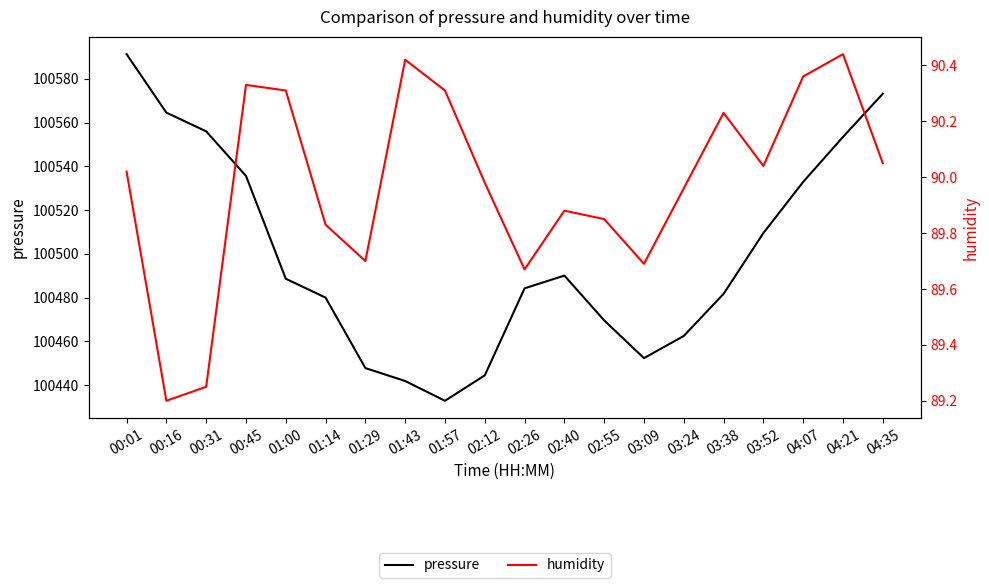

Reading left to right, transcribe all the data shown in this chart.

pressure: 100591.2	100564.5	100556.0	100535.6	100488.7	100480.0	100447.8	100441.9	100432.9	100444.5	100484.3	100490.1	100469.6	100452.4	100462.5	100481.8	100509.5	100532.9	100553.4	100573.2
humidity: 90.0	89.2	89.2	90.3	90.3	89.8	89.7	90.4	90.3	90.0	89.7	89.9	89.8	89.7	90.0	90.2	90.0	90.4	90.4	90.0